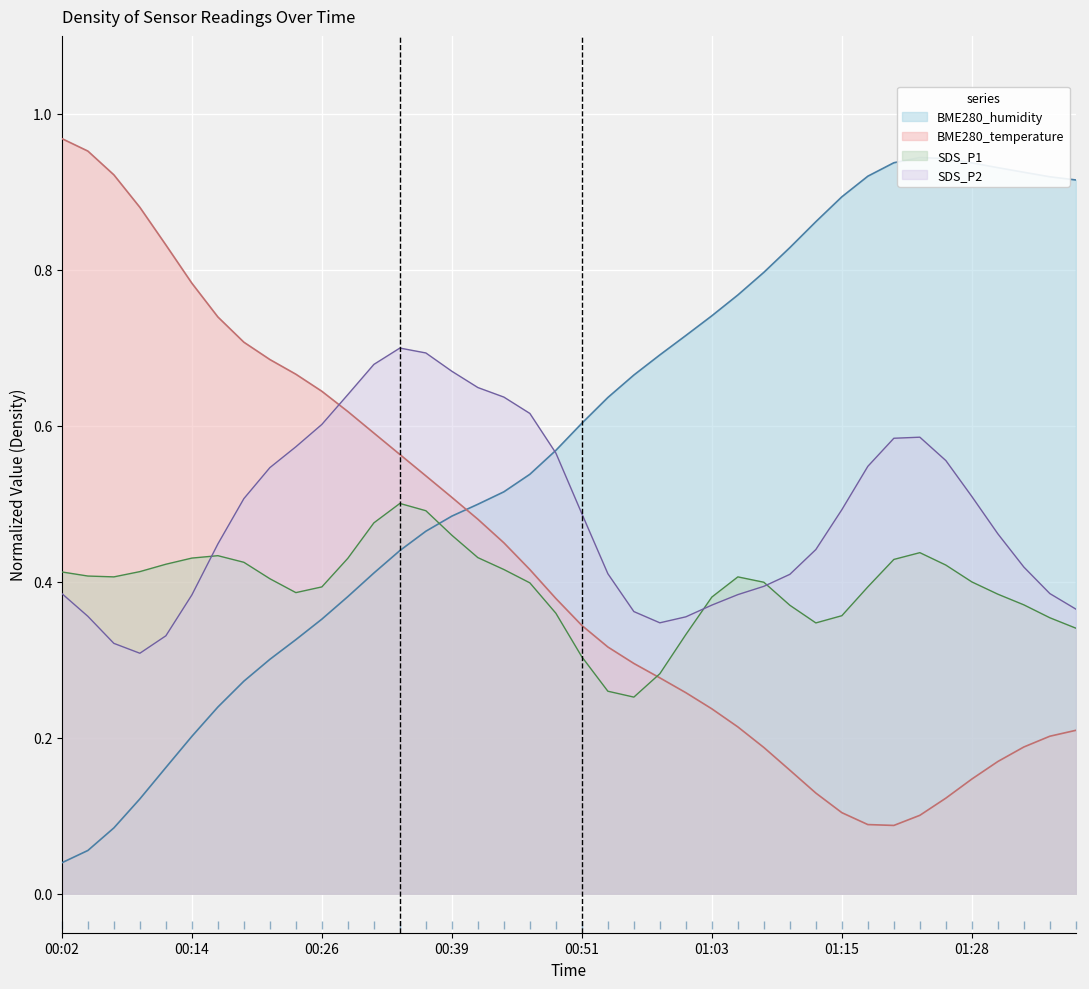

Which series ends up on top after the final intersection of SDS_P2 and BME280_temperature?

SDS_P2